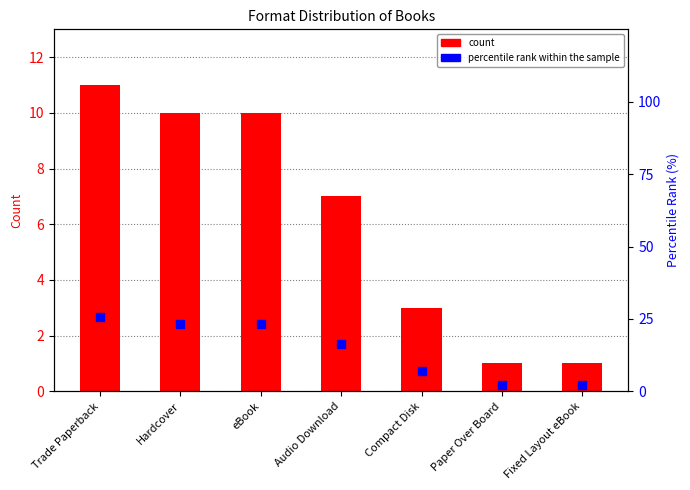

What are all the series names shown in the legend?

count, percentile rank within the sample